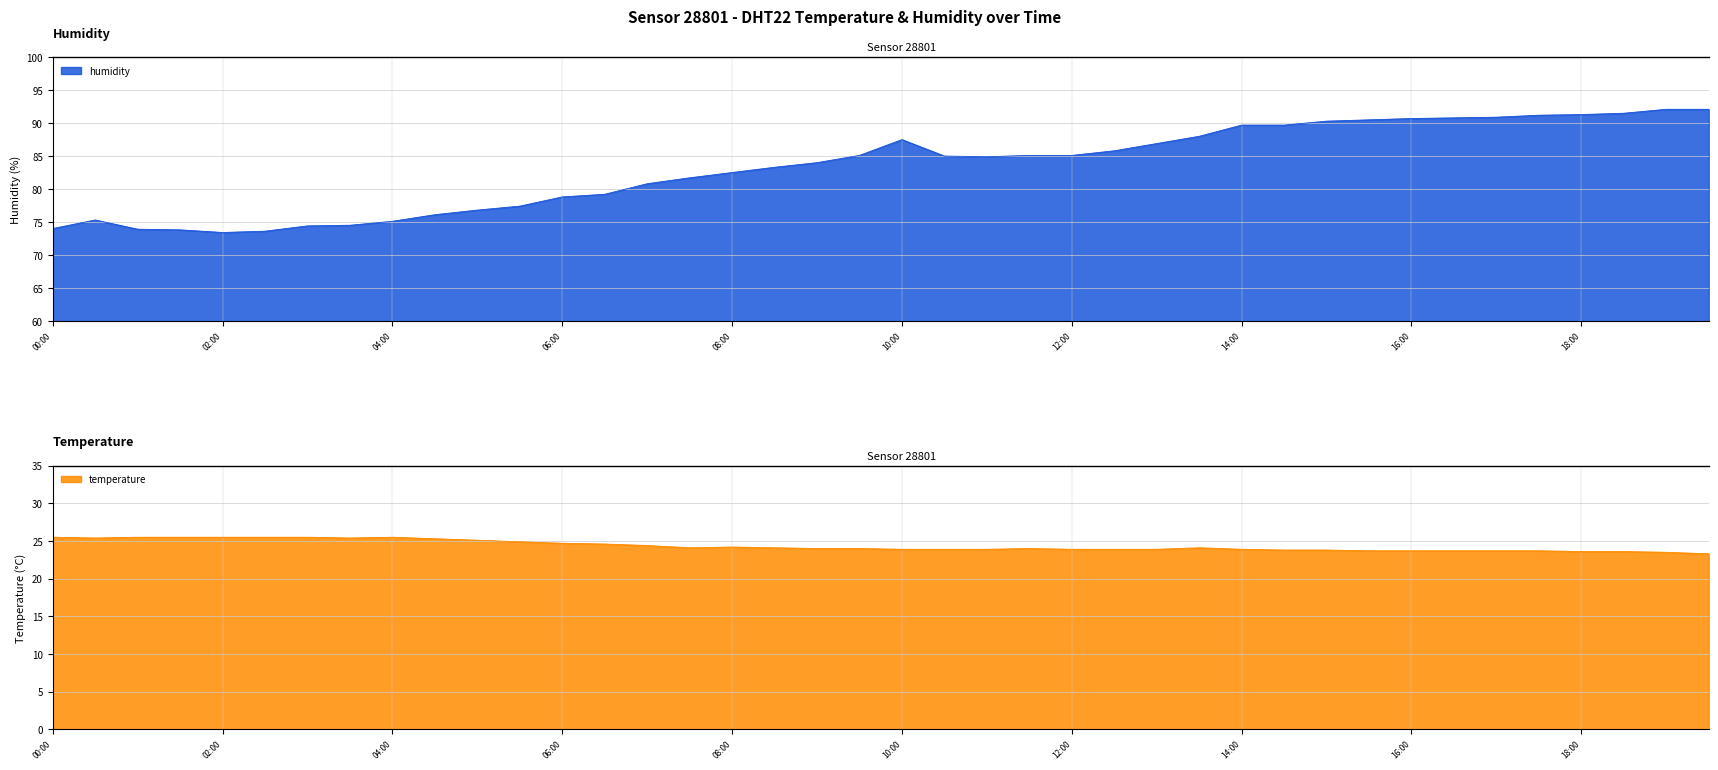

True or false: humidity and temperature cross at least once.

False